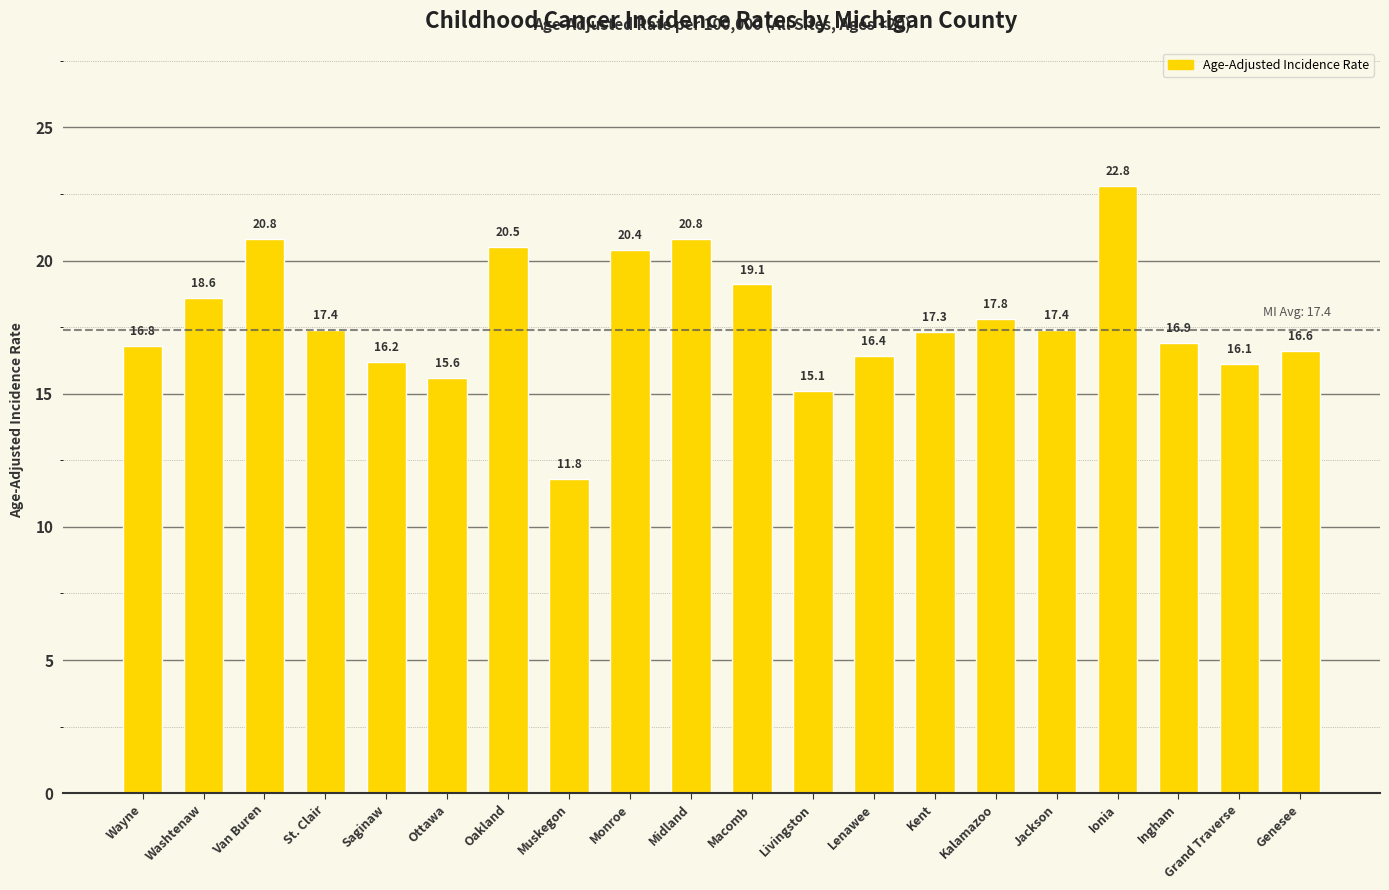

What is the change in value from Van Buren to Macomb?

-1.7